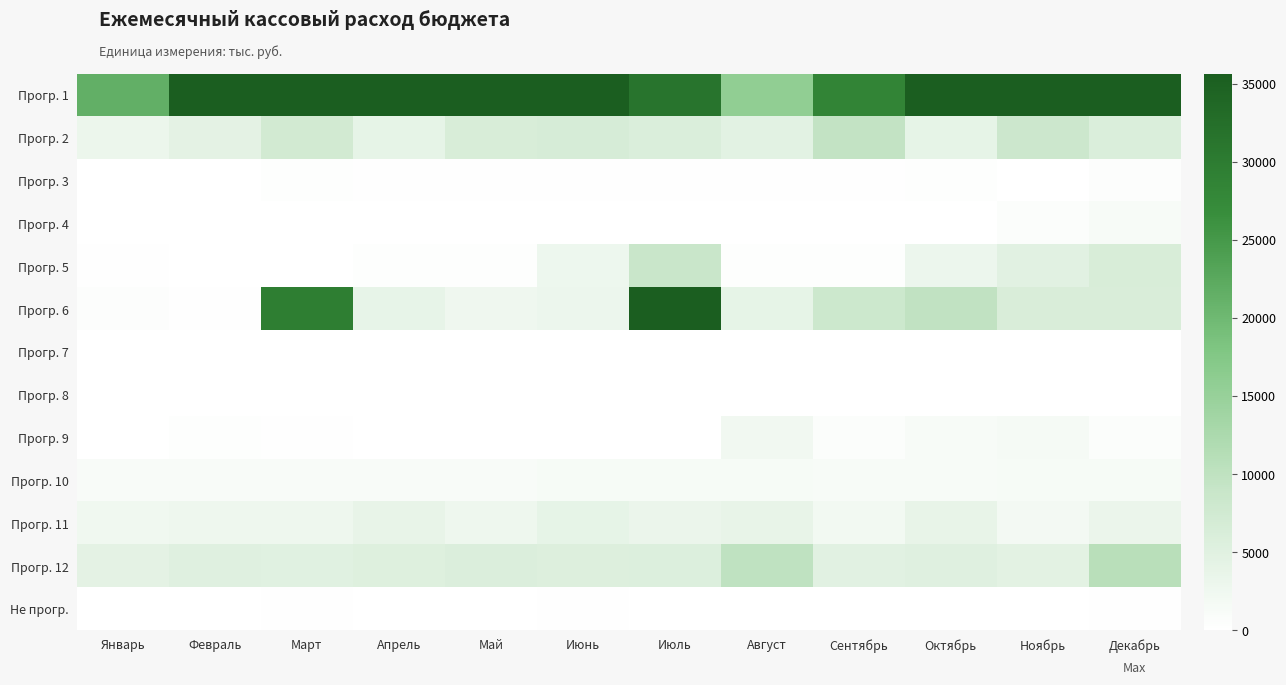

Rank the series by their maximum value, from lowest to highest.

Прогр. 7, Прогр. 8, Не прогр., Прогр. 3, Прогр. 4, Прогр. 10, Прогр. 9, Прогр. 11, Прогр. 5, Прогр. 2, Прогр. 12, Прогр. 6, Прогр. 1